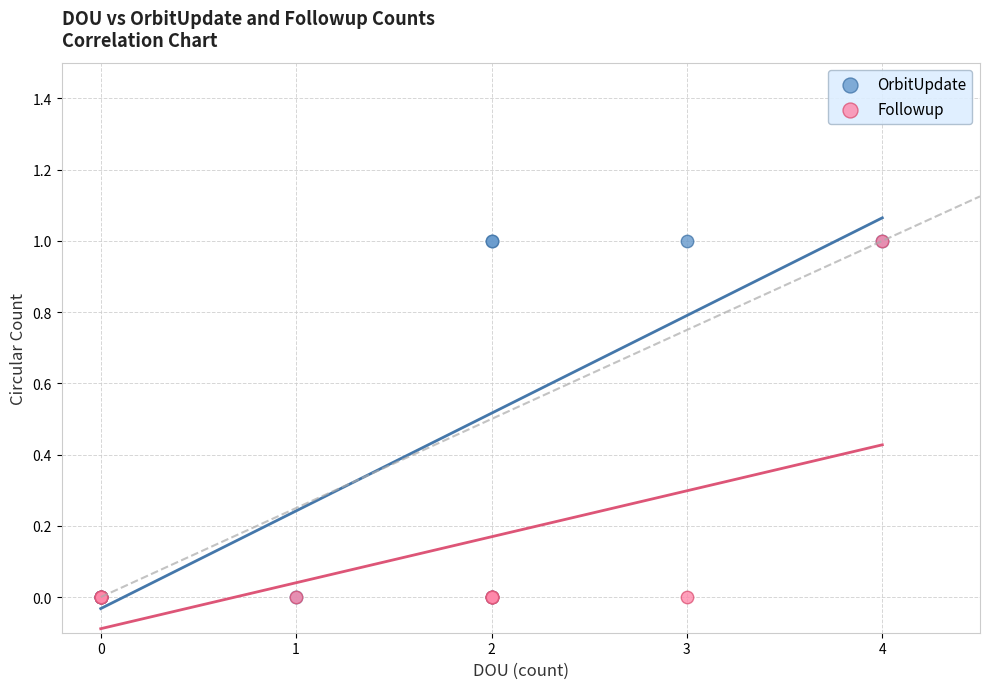

What are all the series names shown in the legend?

OrbitUpdate, Followup